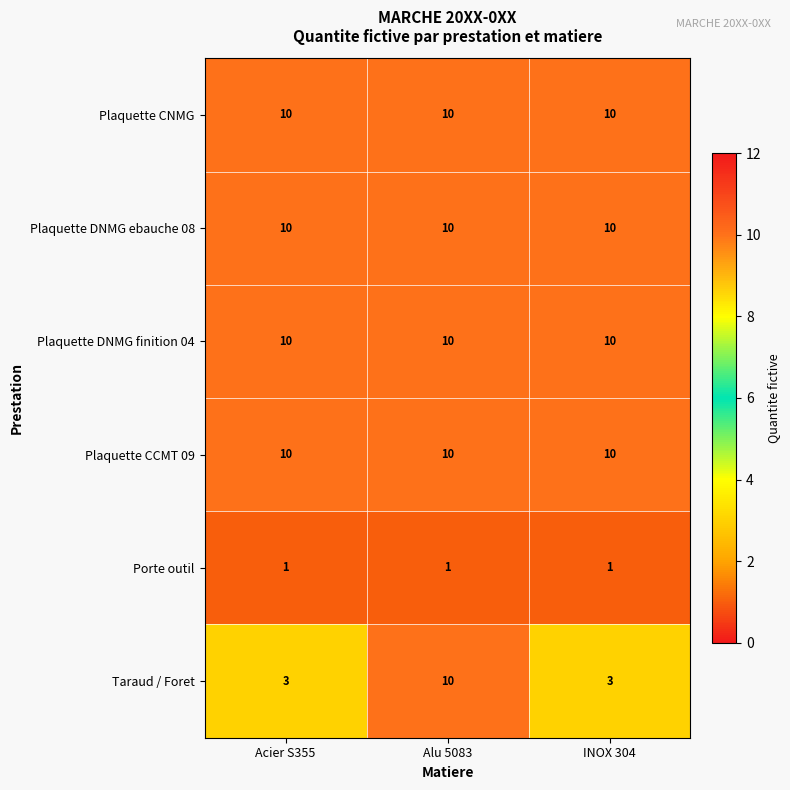

What is the difference between the highest and lowest values at Alu 5083?

9